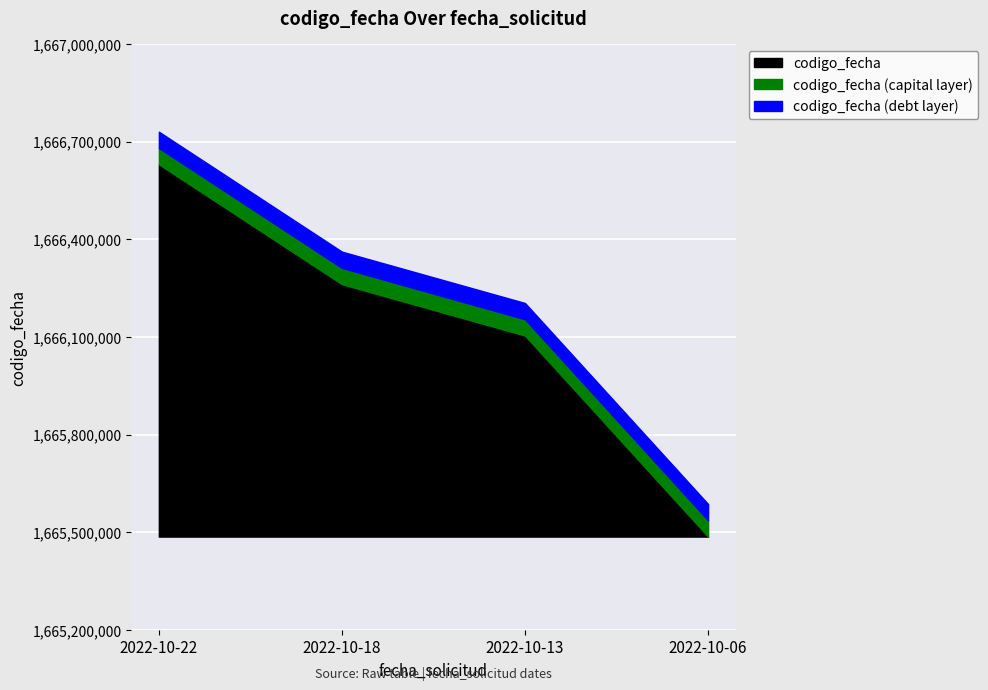

What is the difference between the values at 2022-10-06 and 2022-10-22?

1143188